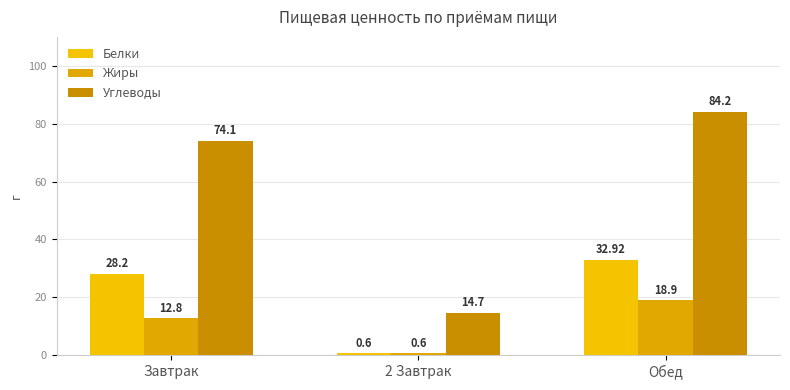

Rank the series by their maximum value, from lowest to highest.

Жиры, Белки, Углеводы